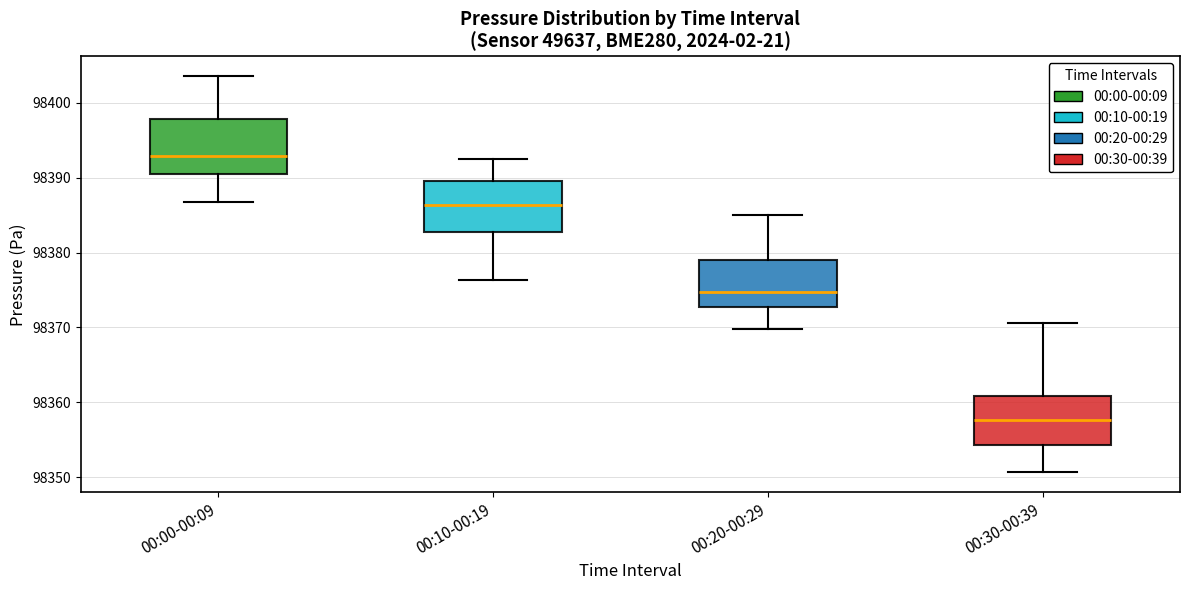

Reading left to right, transcribe this box plot: for each box, give where its median line is, the range the box spans, and where its two whiskers end, as read against the y-axis. The values are not printed on the chart, so give them approximately, as read against the axis.

00:00-00:09: median 98393, box 98390 to 98398, whiskers 98387 to 98404
00:10-00:19: median 98386, box 98383 to 98390, whiskers 98376 to 98393
00:20-00:29: median 98375, box 98373 to 98379, whiskers 98370 to 98385
00:30-00:39: median 98358, box 98354 to 98361, whiskers 98351 to 98371